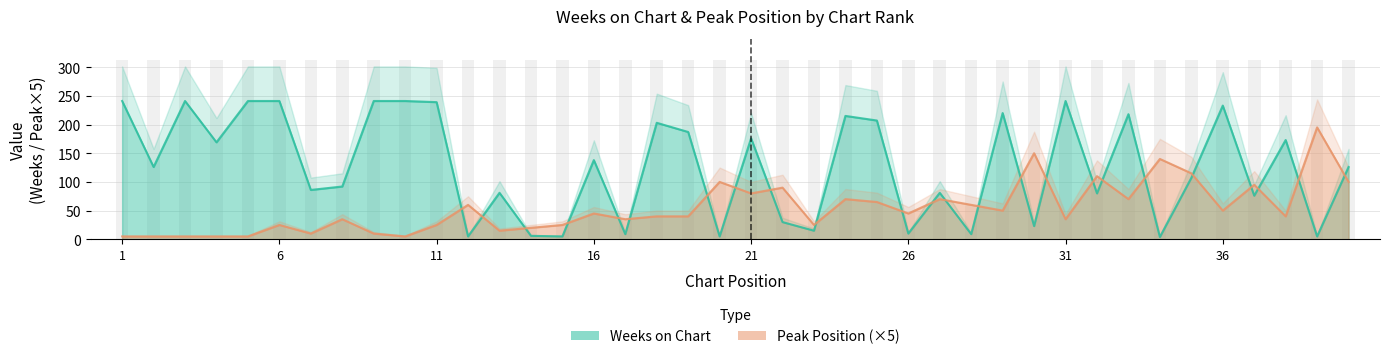

How many data points in Weeks on Chart are above 126?

19